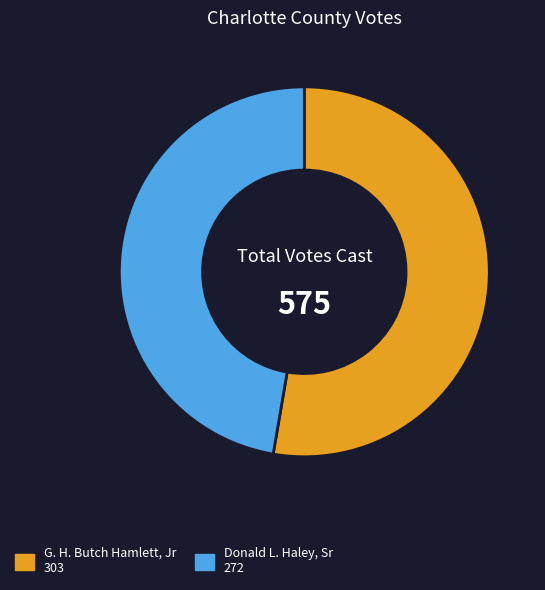

Is there a majority slice in this chart?

Yes